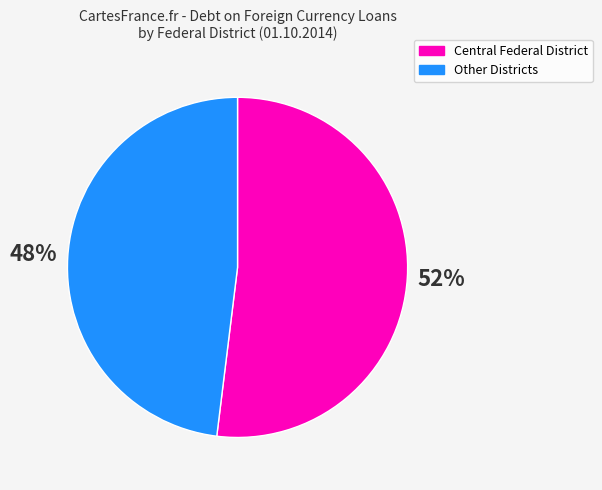

Does any single category account for the majority?

Yes